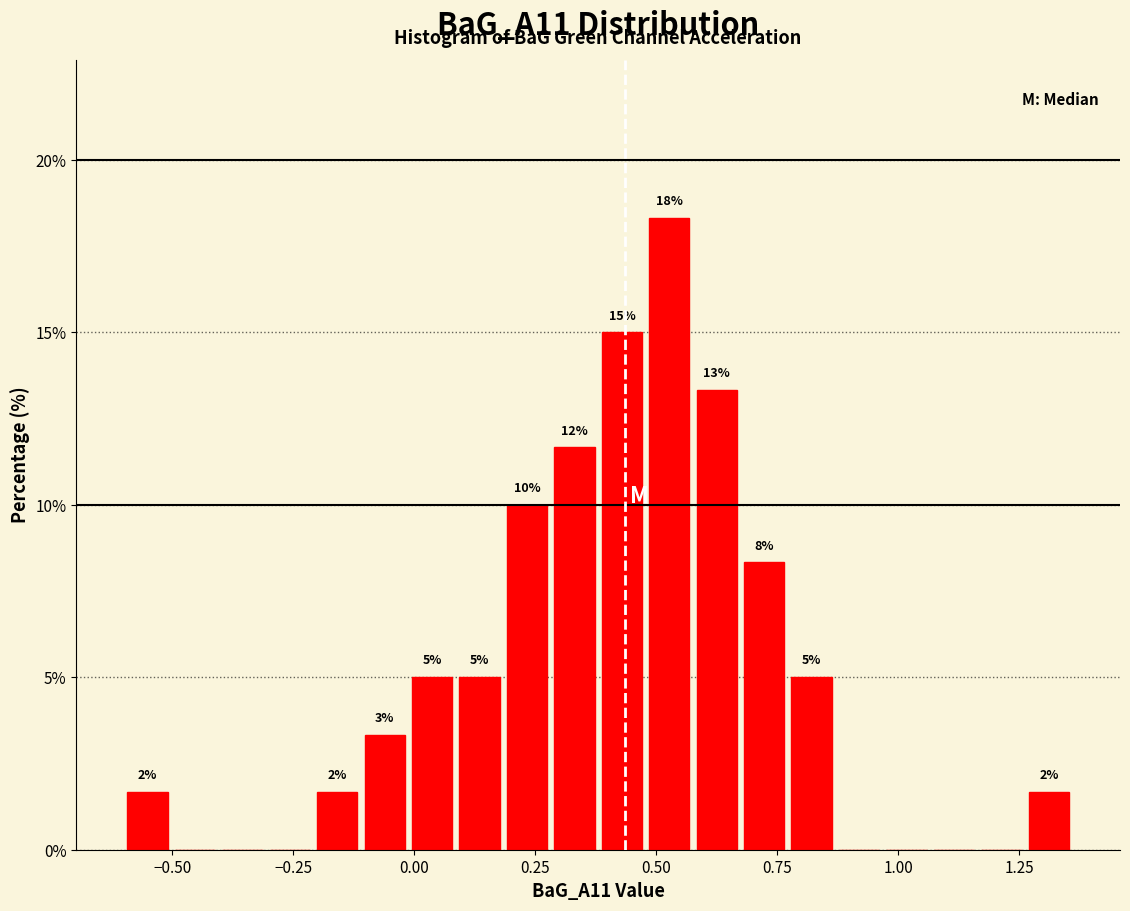

Around what value on the x-axis is the tallest bar? Give the approximate position of its centre, as read against the axis.

0.55